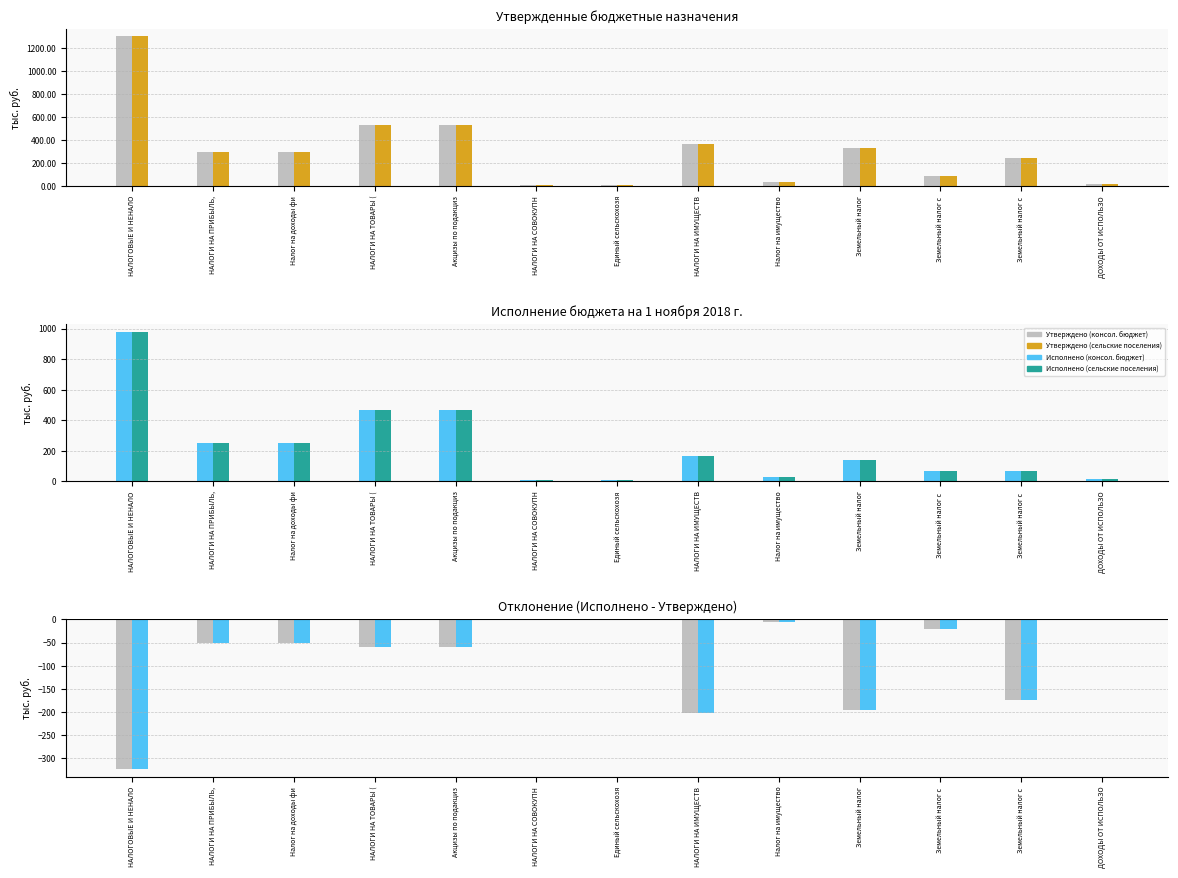

Which label corresponds to the smallest value in the chart?

НАЛОГОВЫЕ И НЕНАЛО